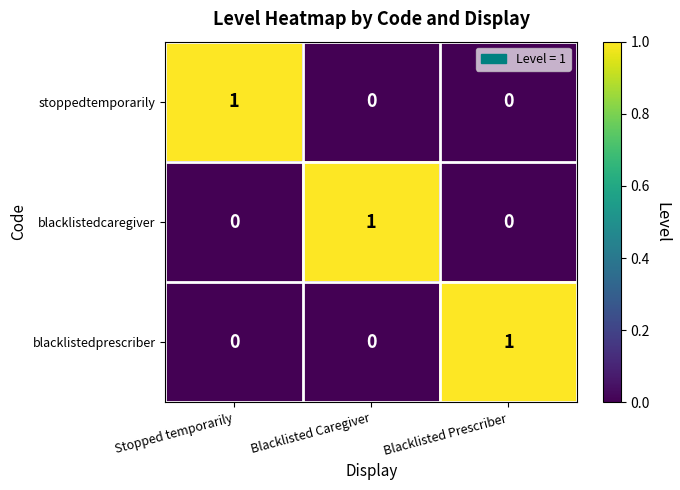

Reading right to left, transcribe all the data shown in this chart.

stoppedtemporarily: 0	0	1
blacklistedcaregiver: 0	1	0
blacklistedprescriber: 1	0	0